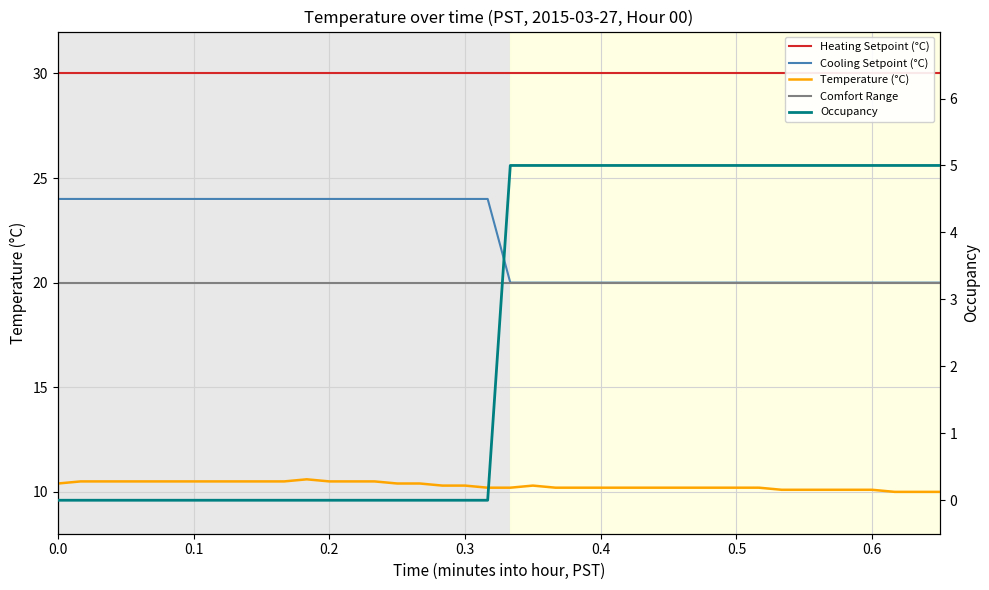

How many distinct data groups are displayed?

5